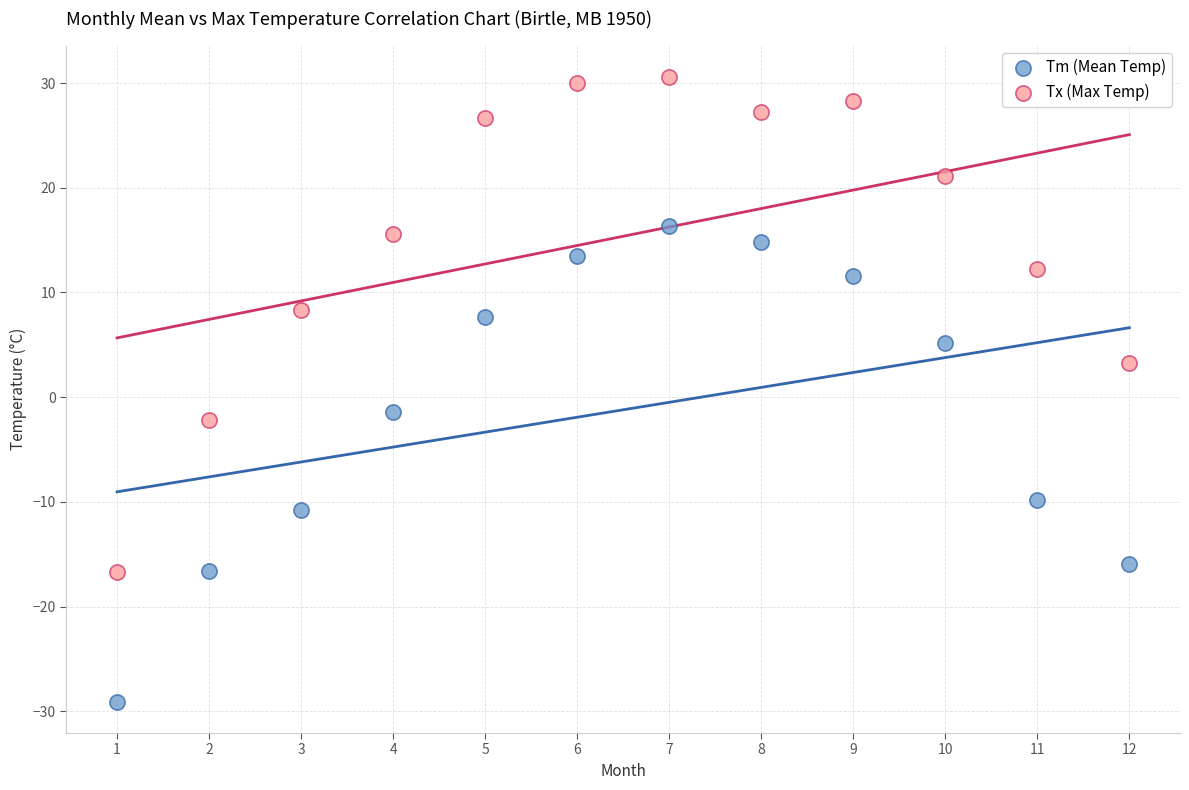

Across all series, what Y value is closest to 0?

-1.4